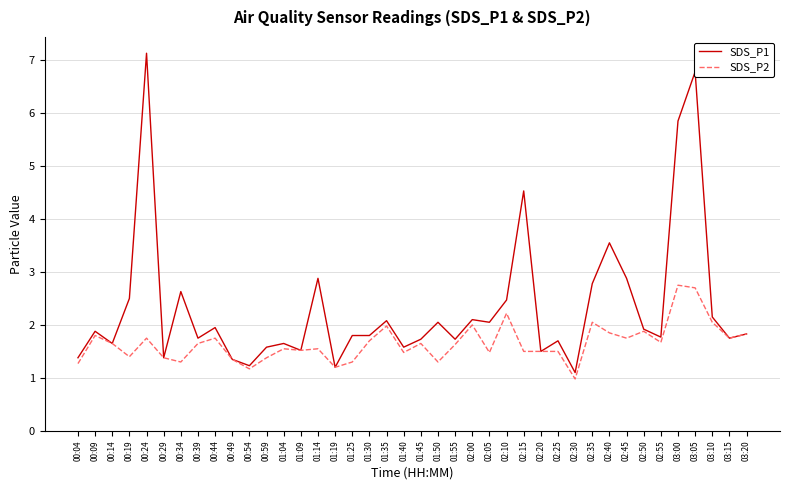

What is the smallest value displayed?

1.0